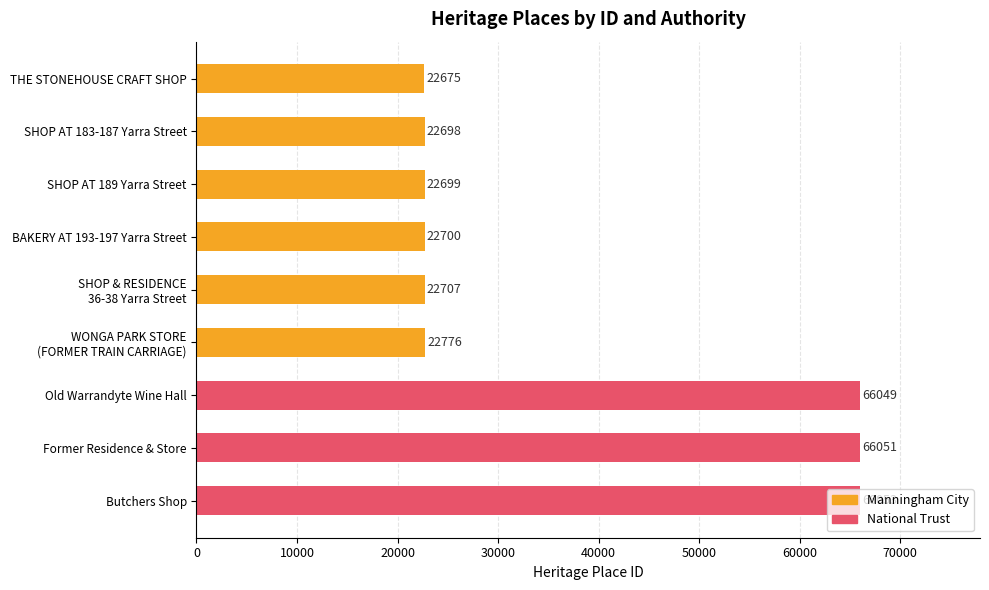

Does the chart contain any negative values?

No